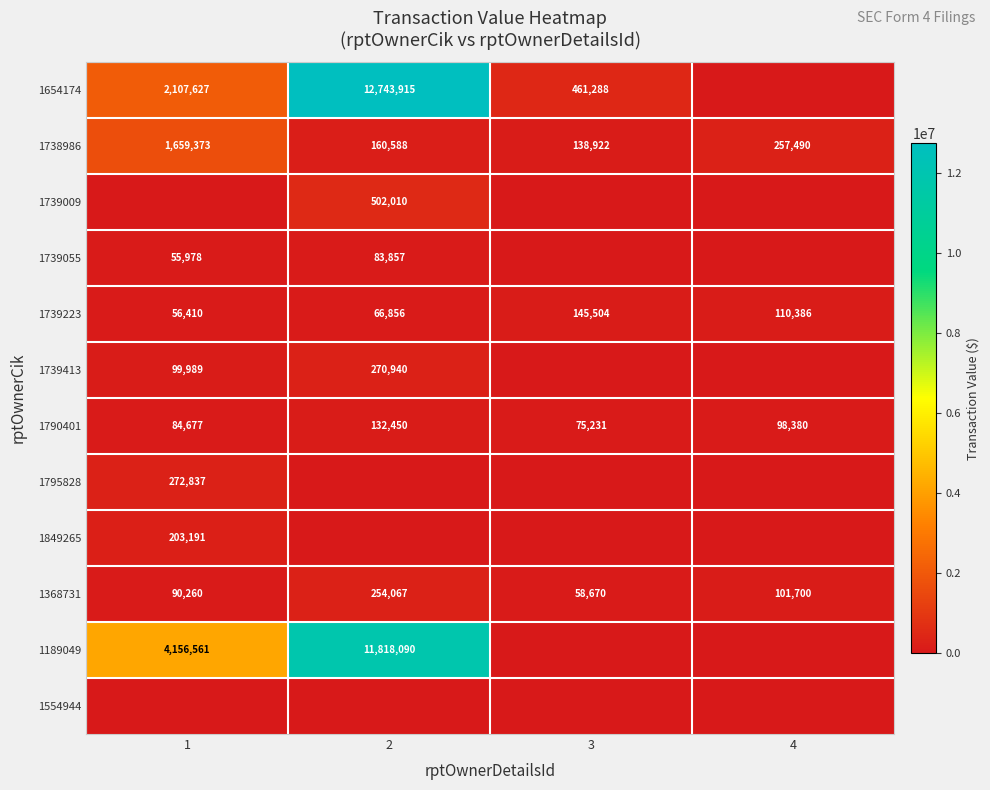

What is the maximum value shown in the chart?

12743915